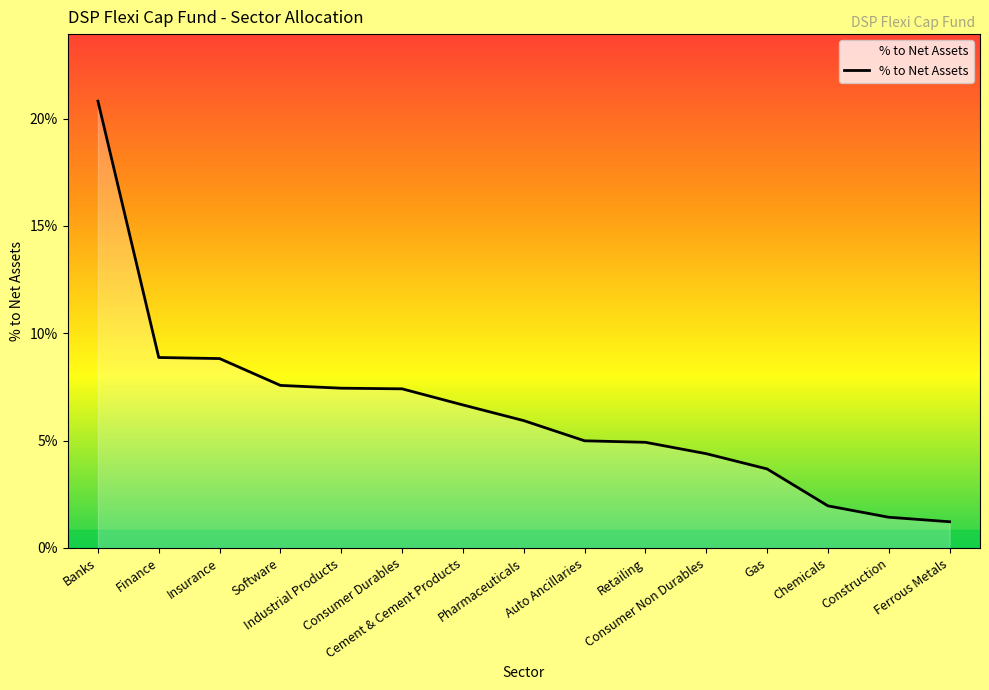

What is the label of the 12th point from the right?

Software